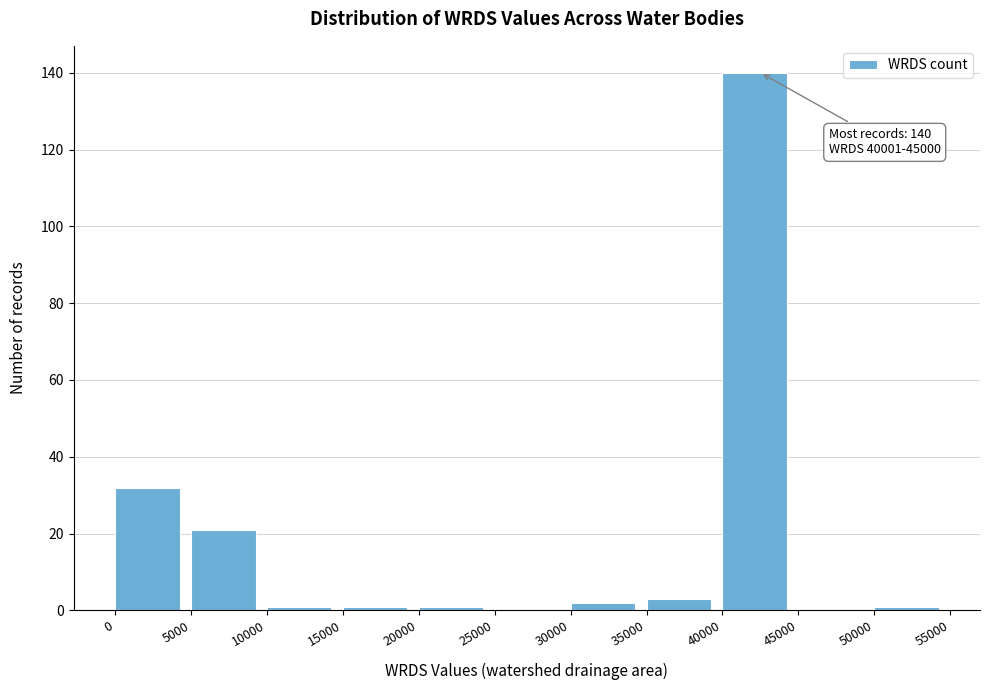

Which range on the x-axis has the tallest bar?

40000 to 45000